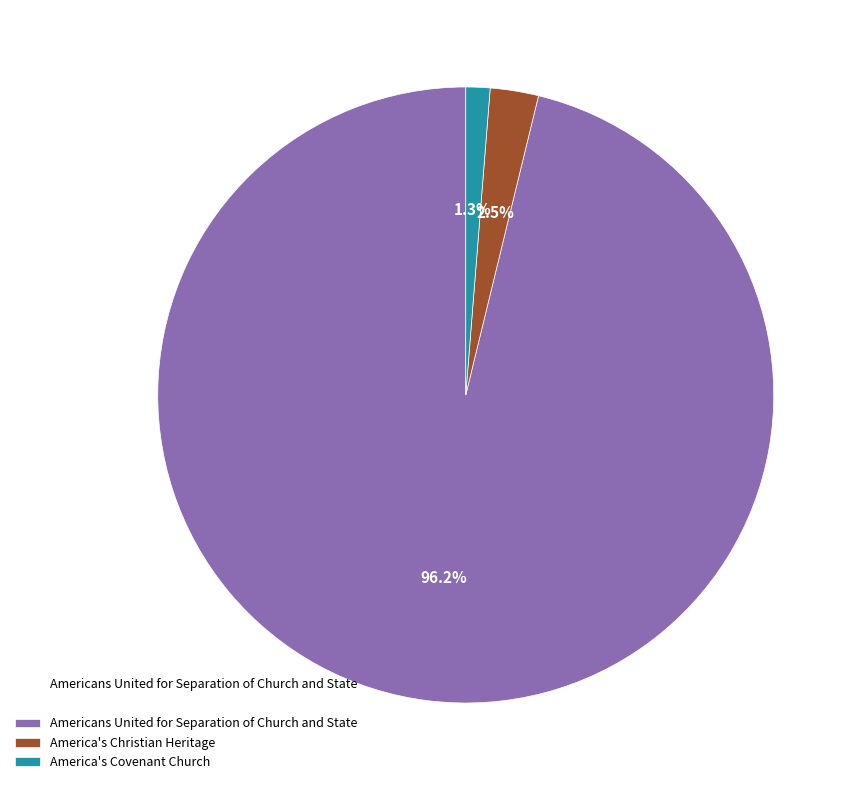

What percentage is the Americans United for Separation of Church and State slice, to the nearest percent?

96%